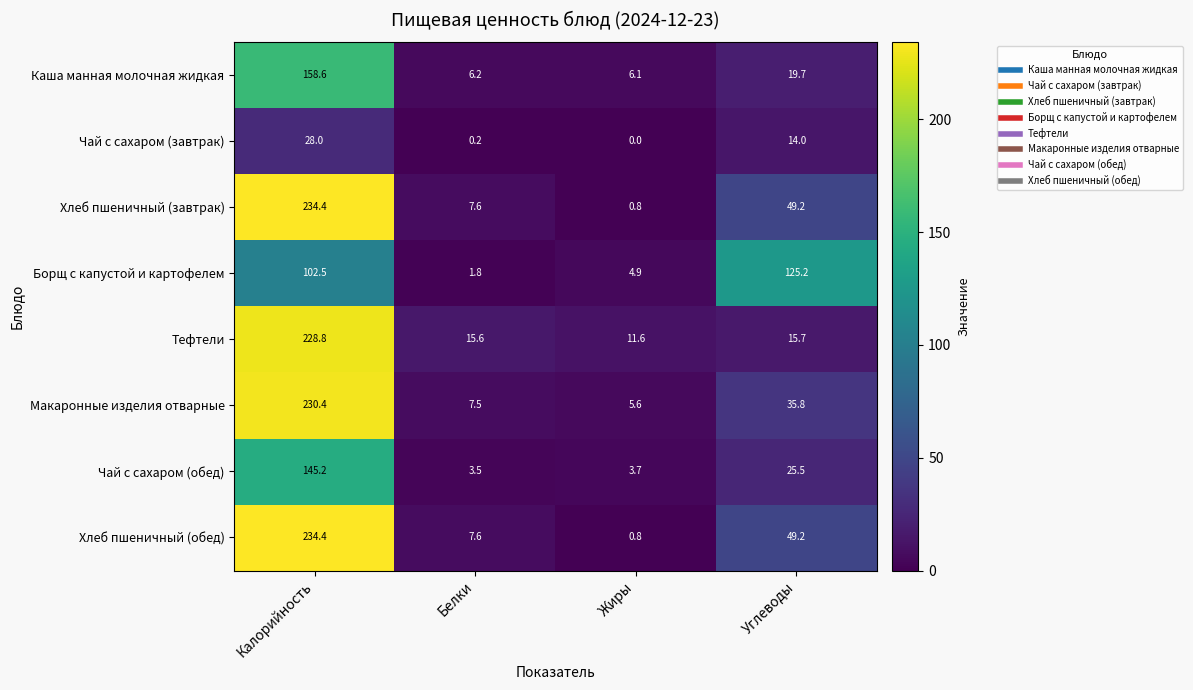

What value does the Хлеб пшеничный (завтрак) series have at Жиры?

0.8